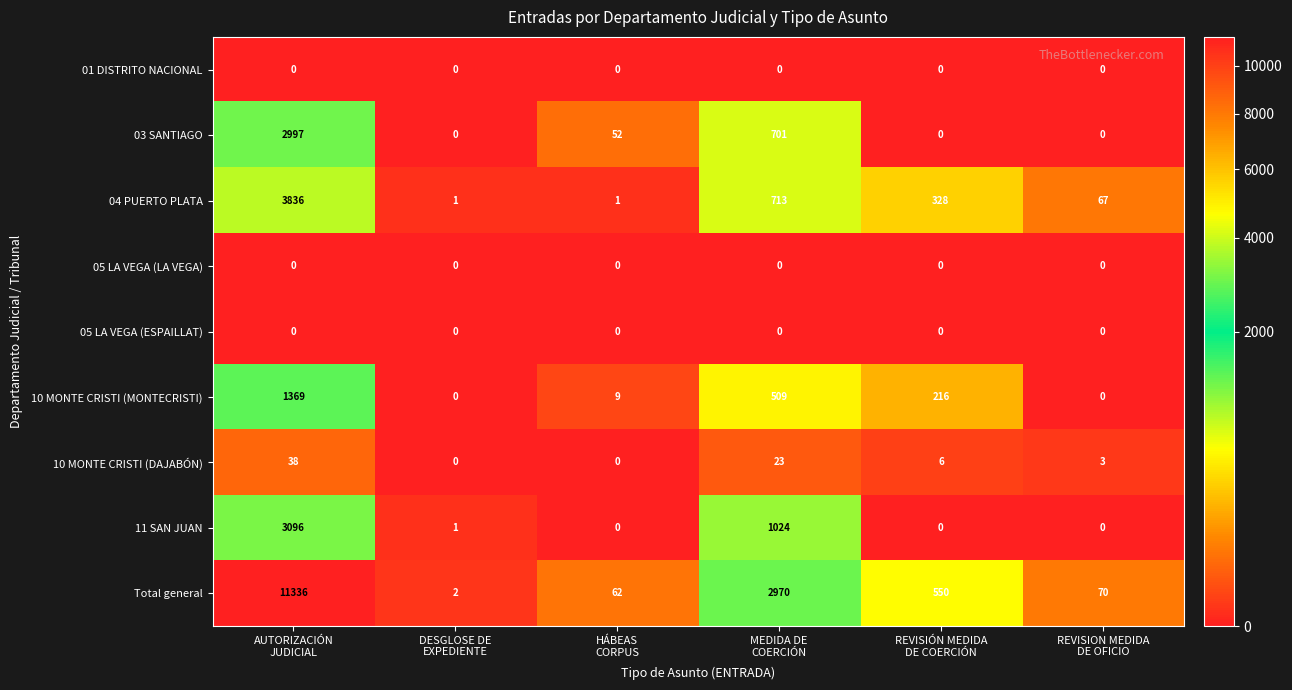

What is the sum of all 04 PUERTO PLATA values?

4946